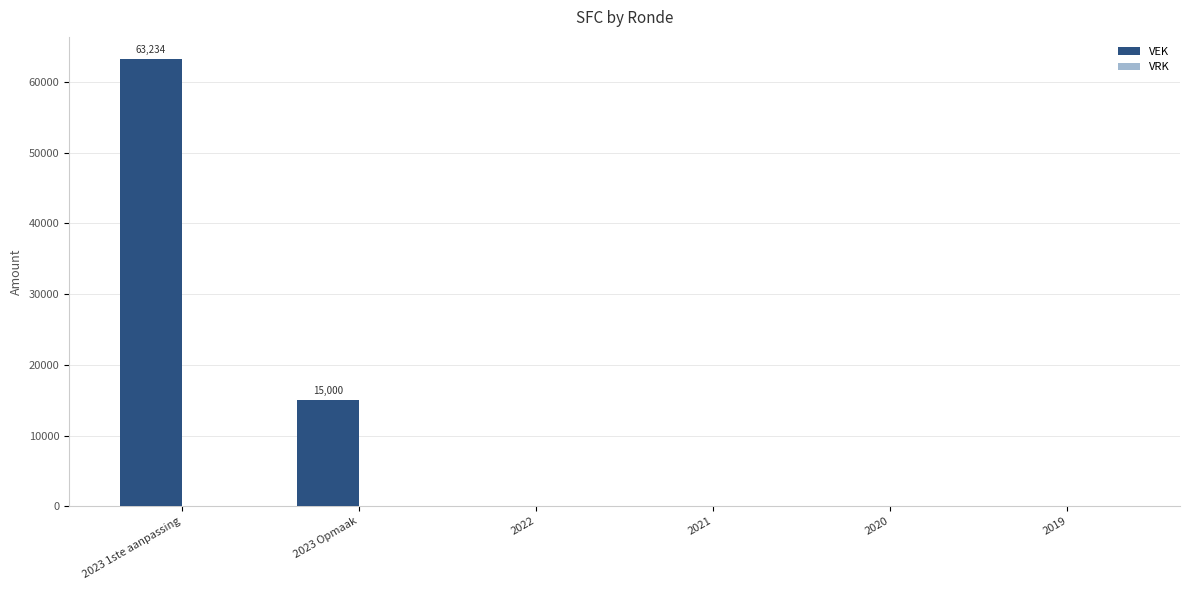

Which label corresponds to the largest value in the chart?

2023 1ste aanpassing